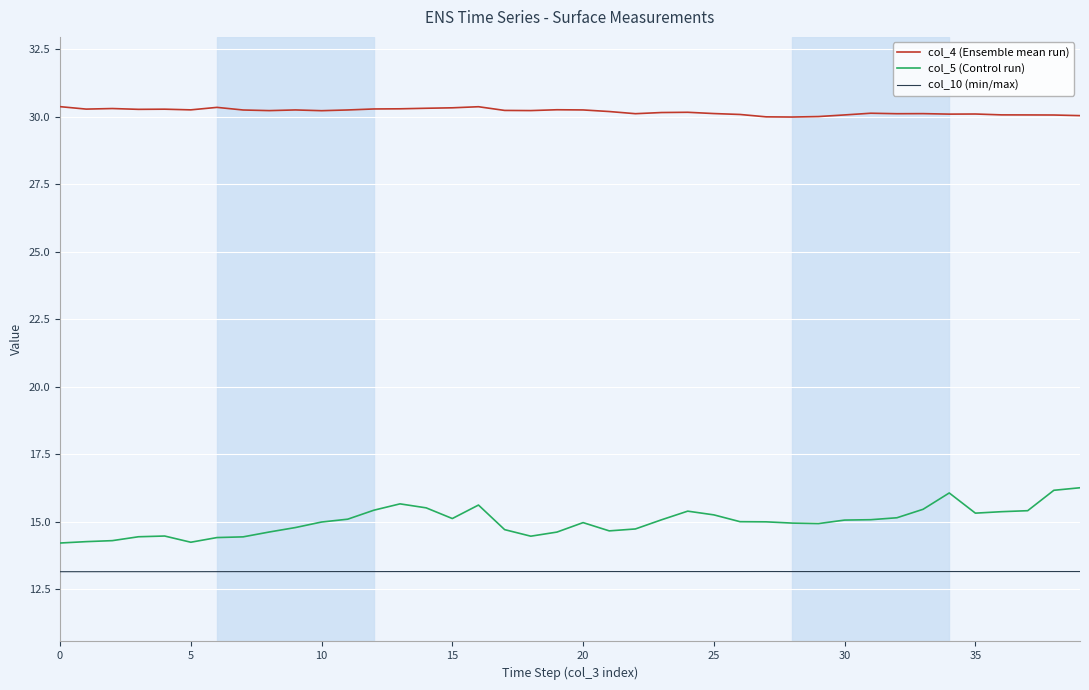

What is the sum of all col_10 (min/max) values?

525.9